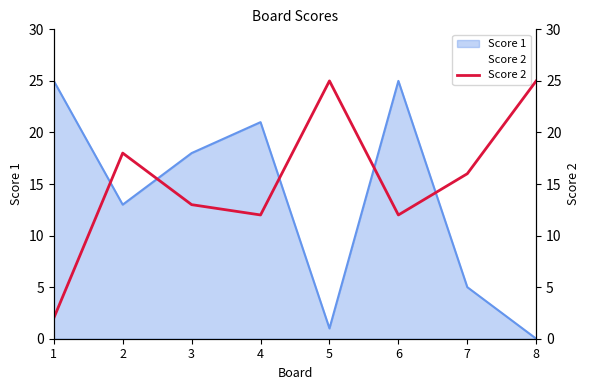

True or false: the data has more than 2 interior local peaks.

False